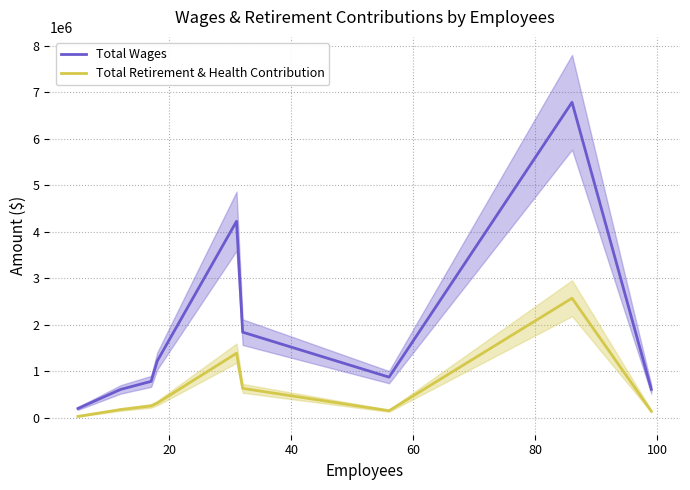

What are all the series names shown in the legend?

Total Wages, Total Retirement & Health Contribution